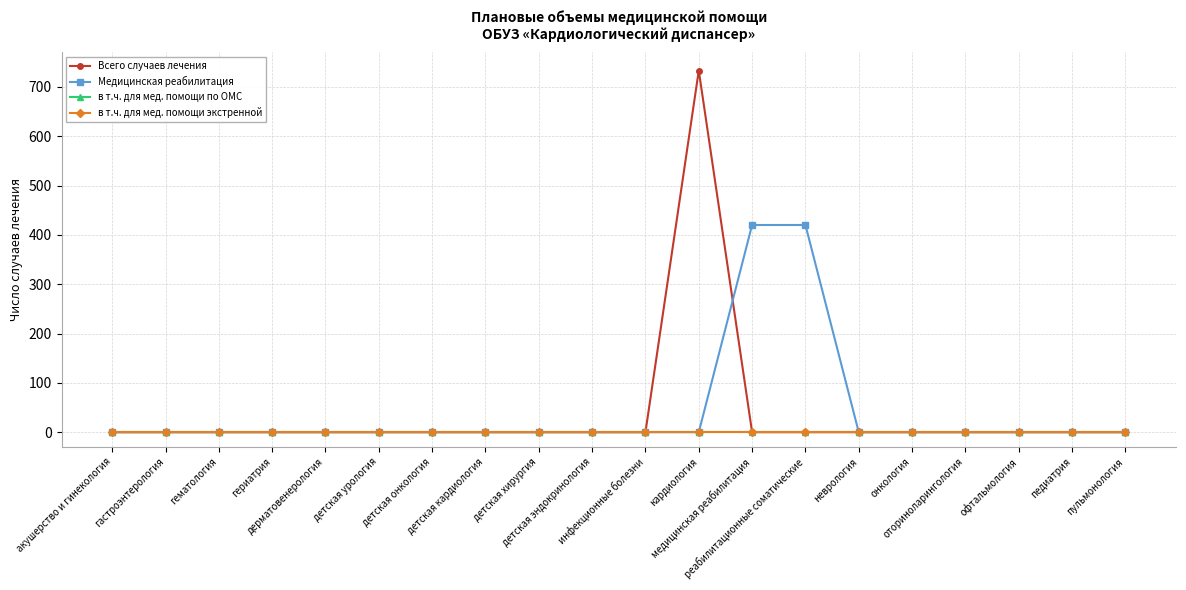

The value of в т.ч. для мед. помощи по ОМС at детская урология is 0. True or false?

True